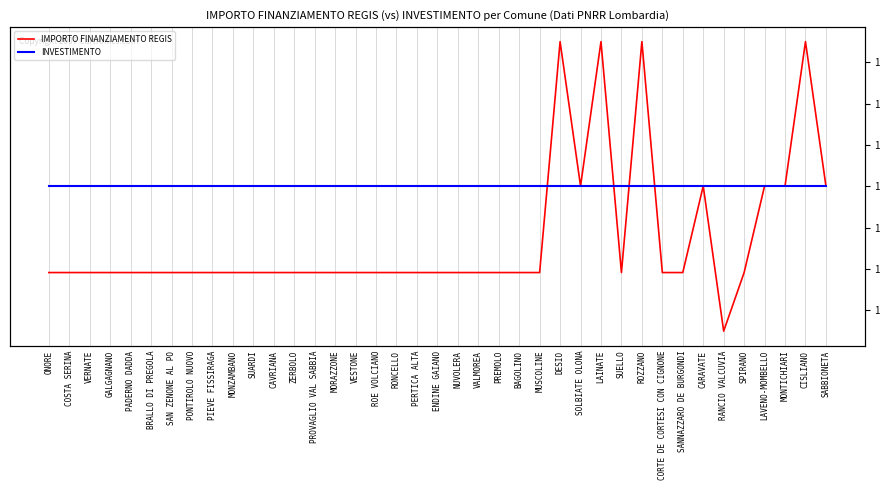

Between RONCELLO and CORTE DE CORTESI CON CIGNONE, which is larger?

RONCELLO